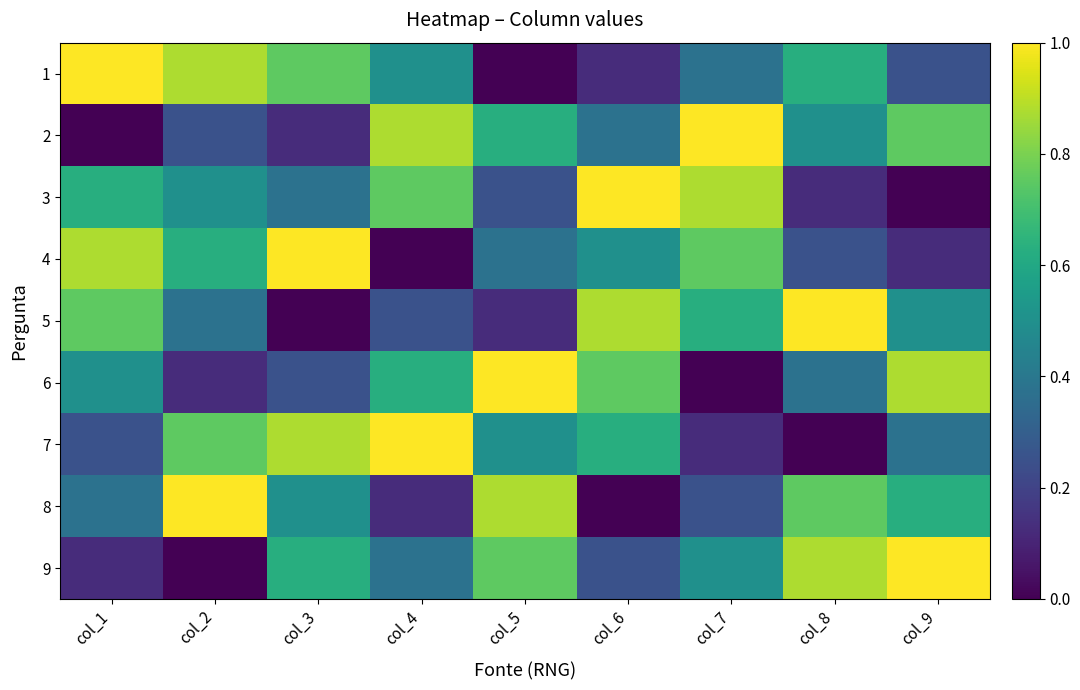

At how many categories does at least one series exceed 0?

9